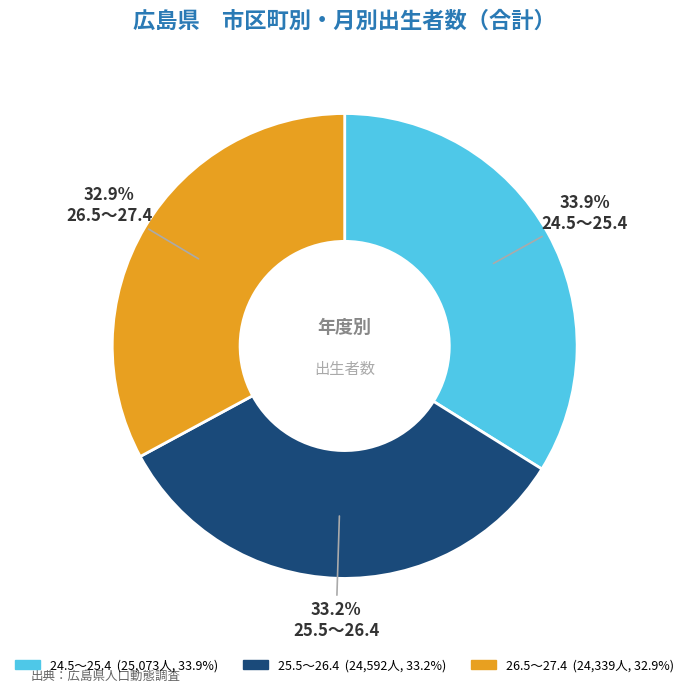

Is there any slice that represents more than half of the pie?

No